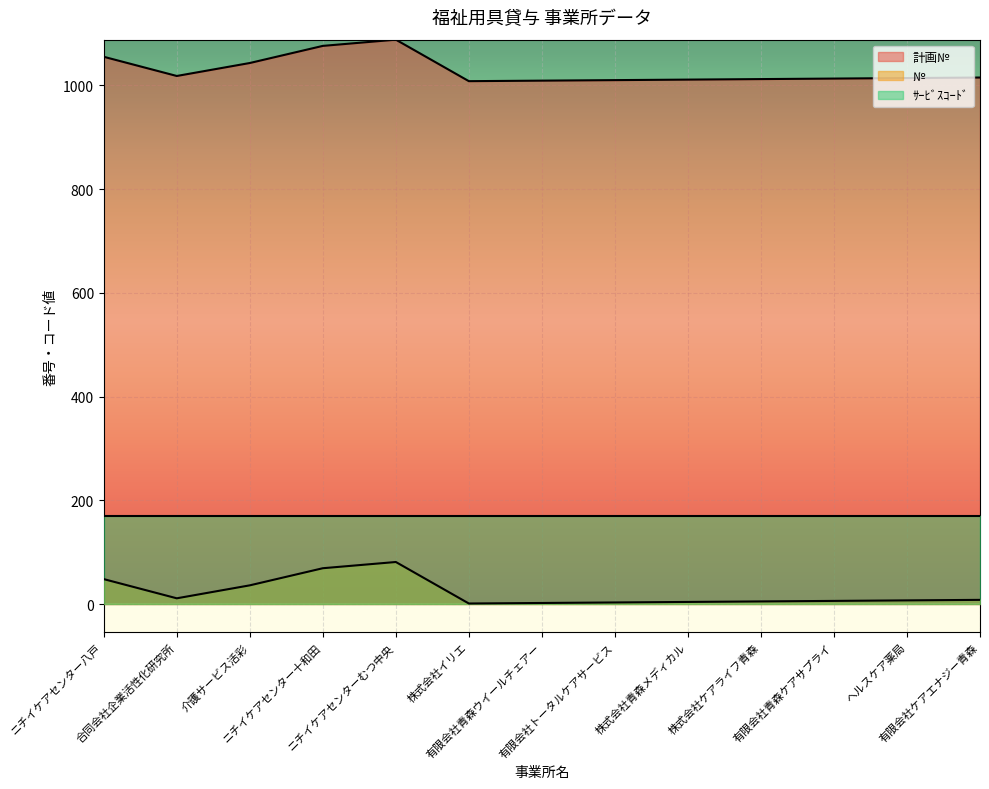

Is the value of 計画№ at 株式会社イリエ greater than the value of № at ニチイケアセンター十和田?

Yes